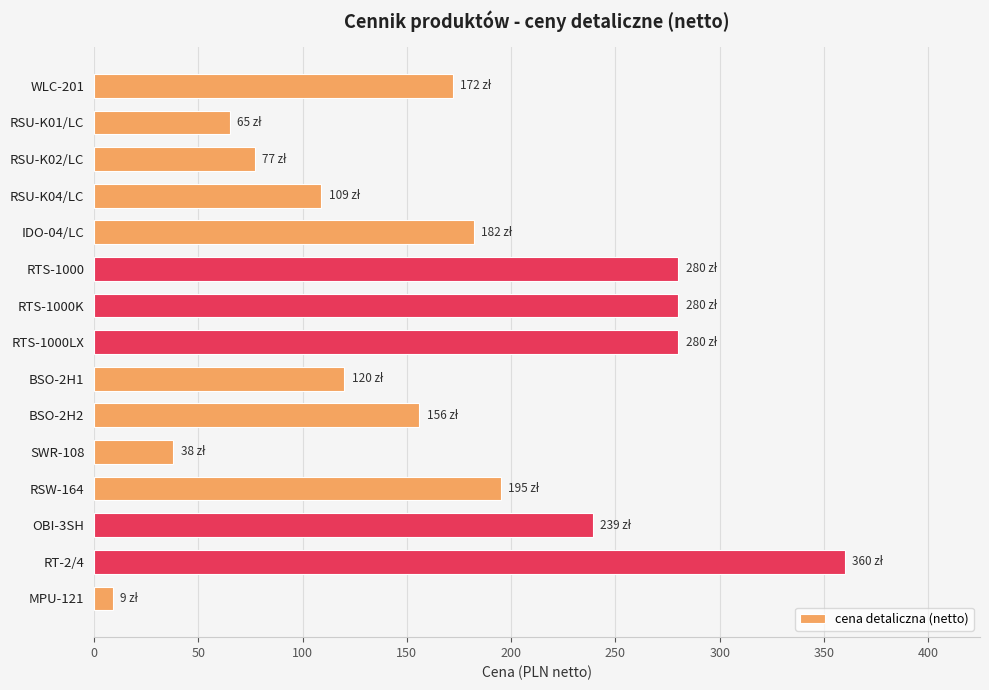

Approximately how many times larger is the value at OBI-3SH compared to SWR-108?

6.3